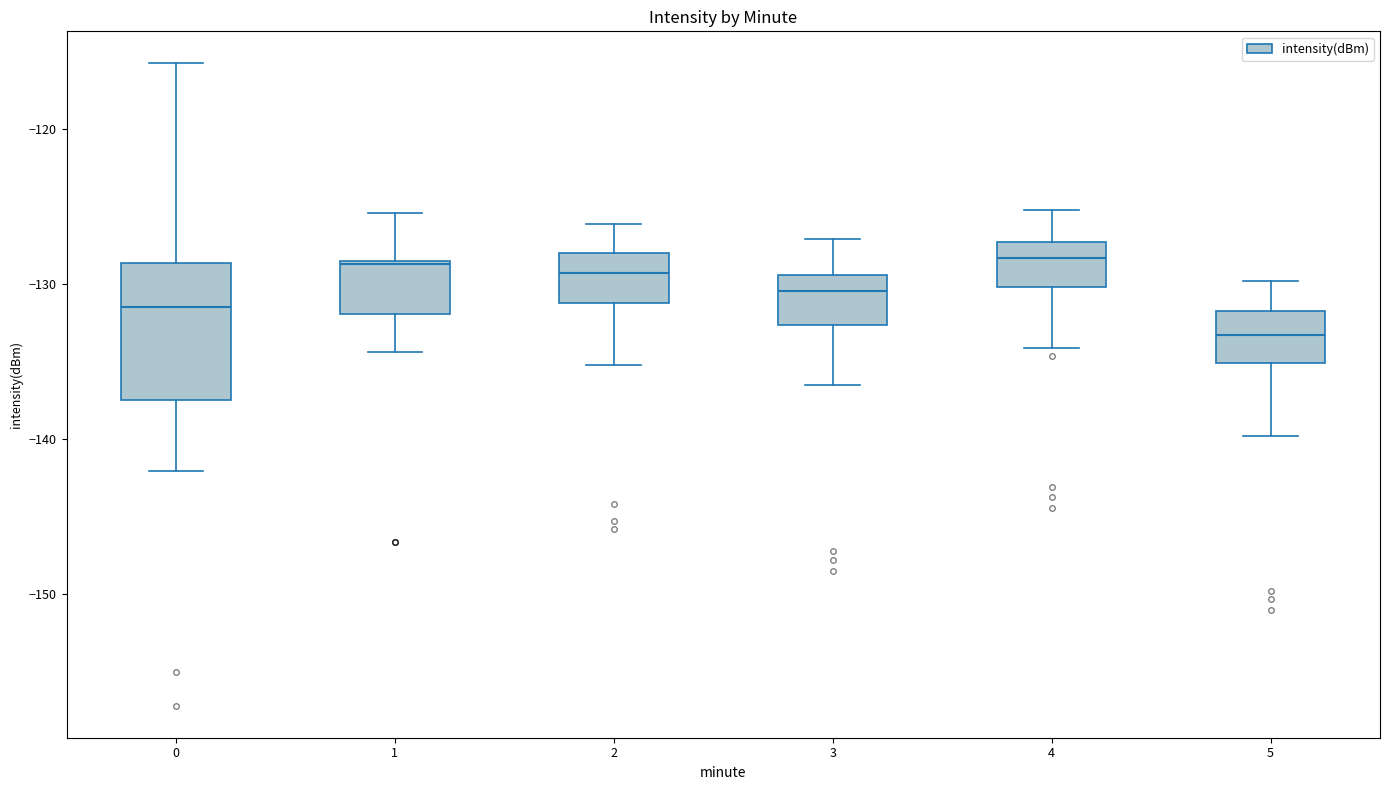

Which box is the tallest, from its lower edge to its upper edge?

0